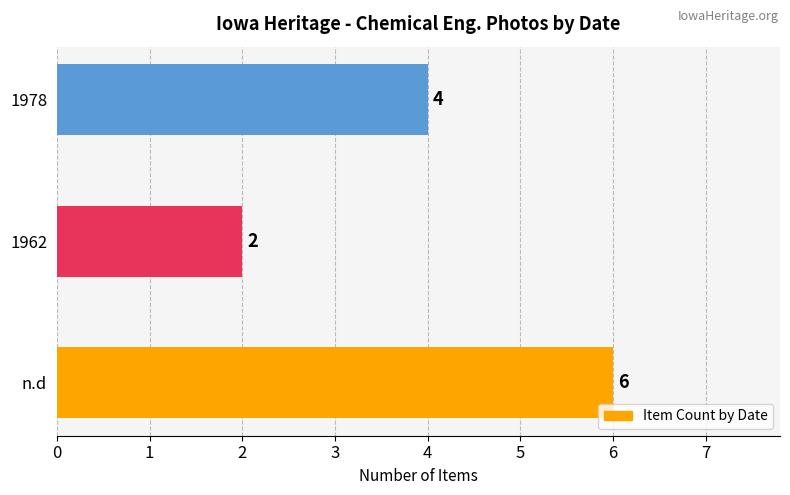

Approximately how many times larger is the value at n.d compared to 1978?

1.5